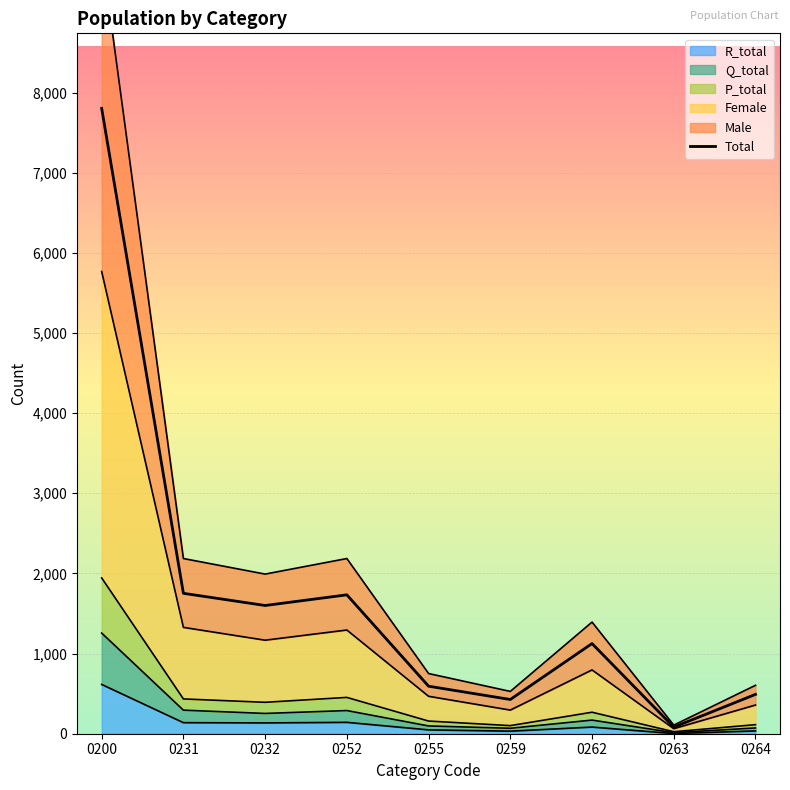

Reading left to right, extract all data points from this chart.

7803	1752	1600	1733	593	427	1125	82	491